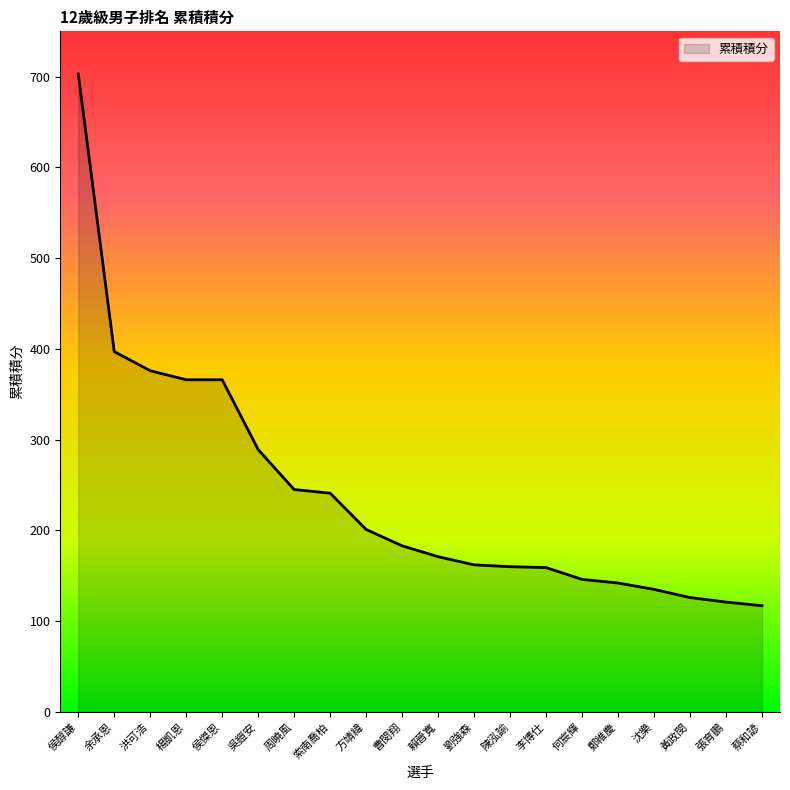

At which label does the data first exceed 183?

侯醇謙